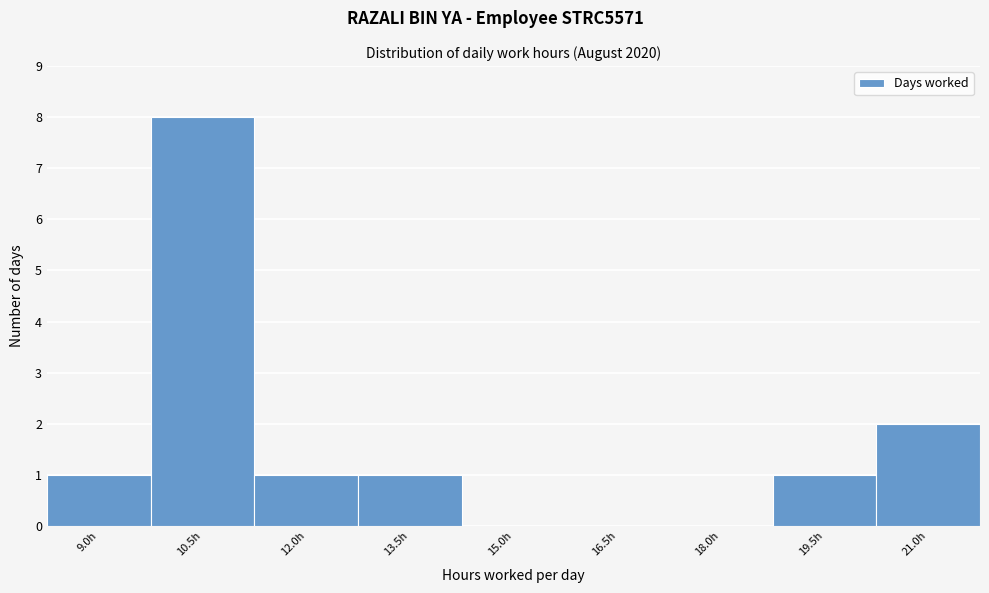

Reading left to right, what are all the values shown in this chart?

9.0h=1	10.5h=8	12.0h=1	13.5h=1	15.0h=0	16.5h=0	18.0h=0	19.5h=1	21.0h=2